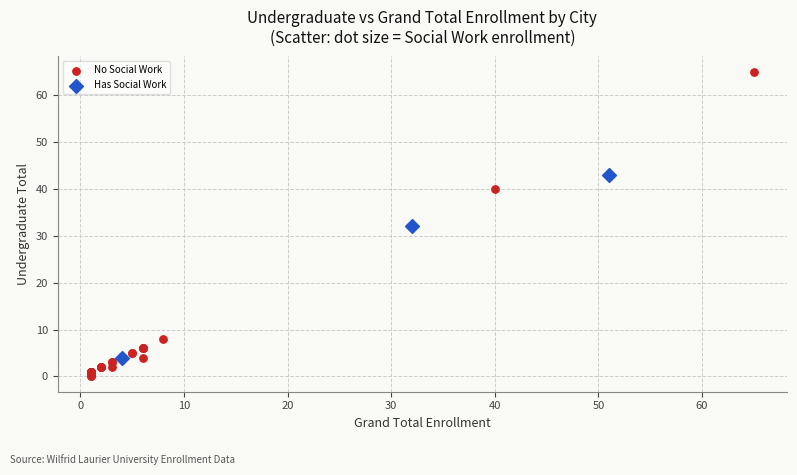

Which series reaches the maximum Y coordinate?

No Social Work